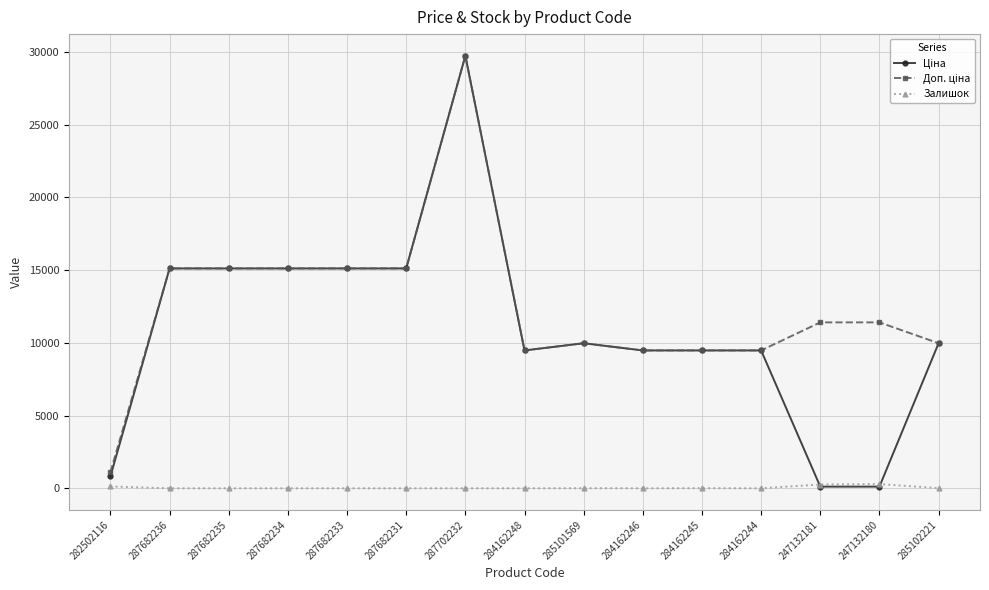

What is the total value across all series at 287682231?

30240.0